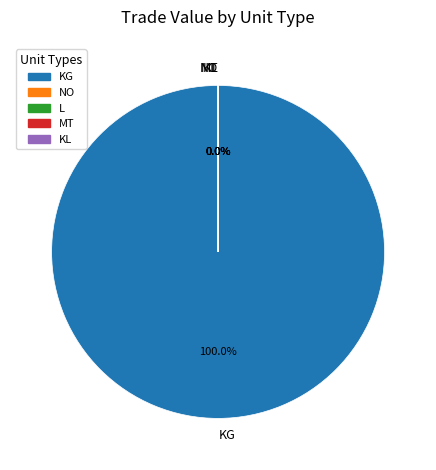

Which slice is the largest?

KG